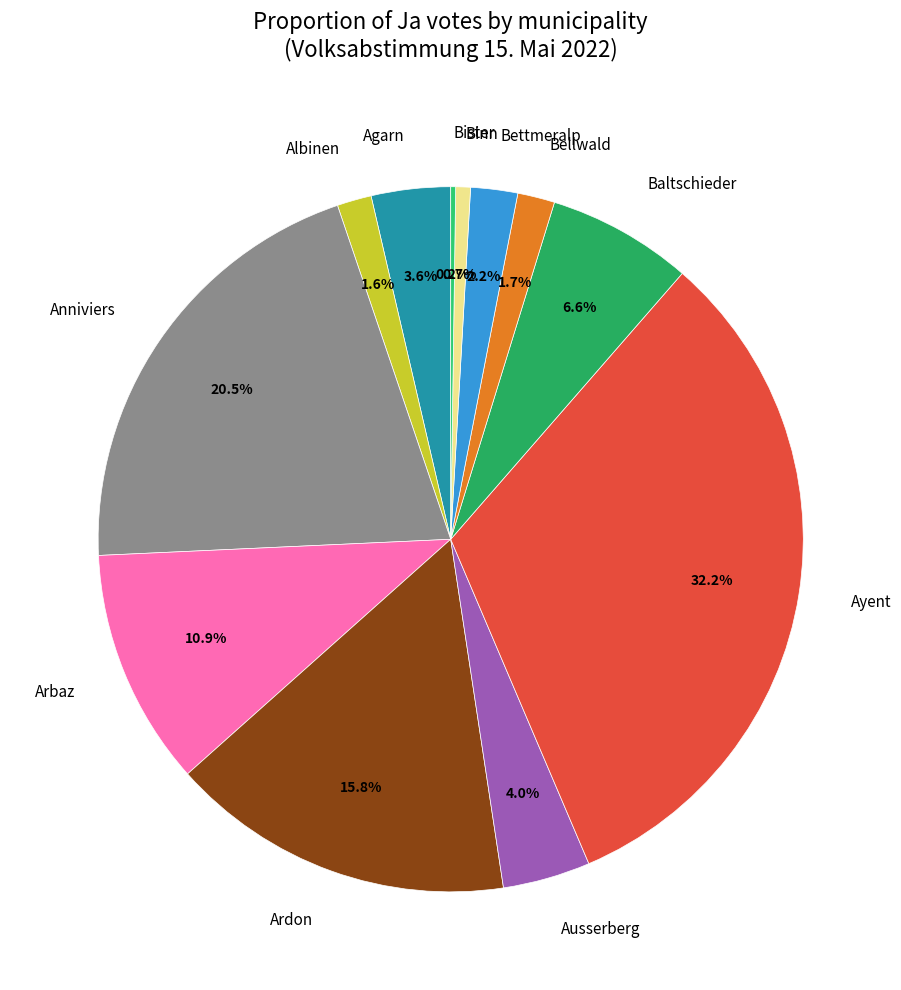

Does Ausserberg represent more than half of the total?

No